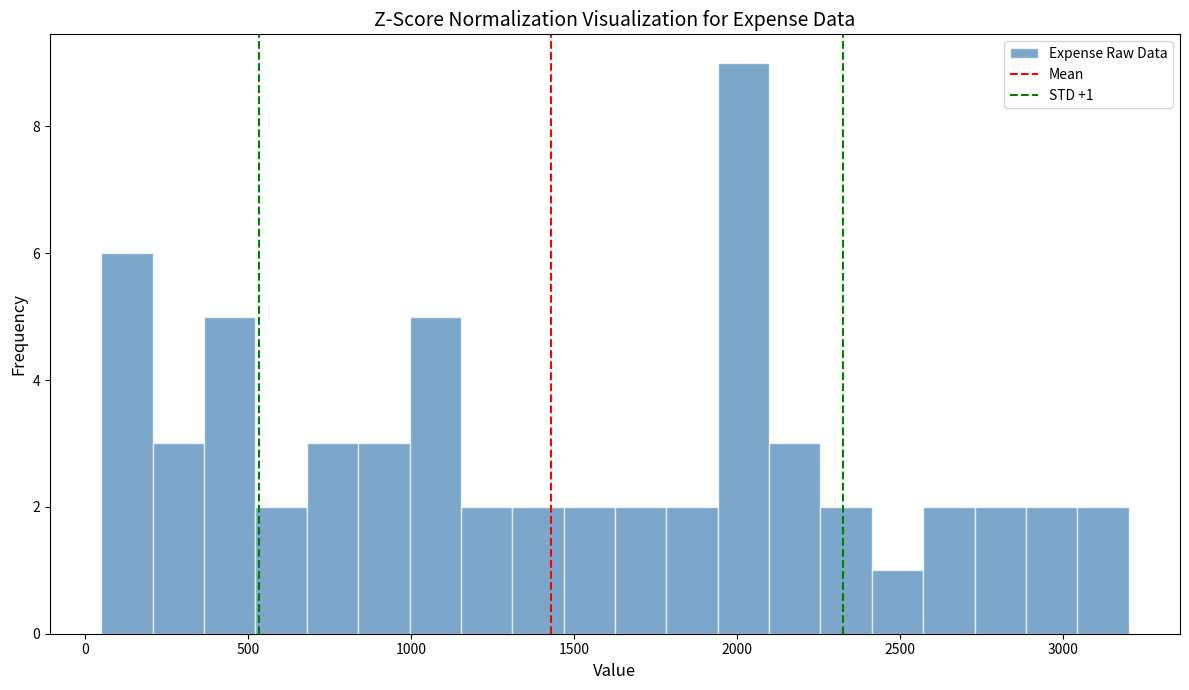

Around what value on the x-axis is the tallest bar? Give the approximate position of its centre, as read against the axis.

2000